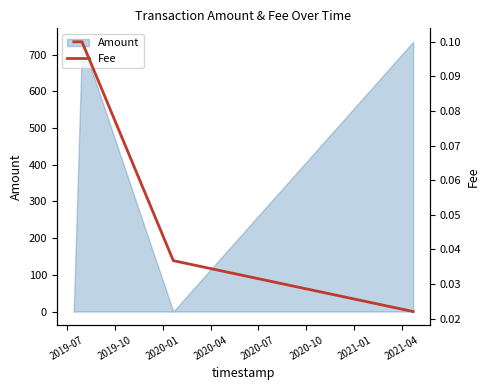

True or false: the data has more than 1 interior local peaks.

False